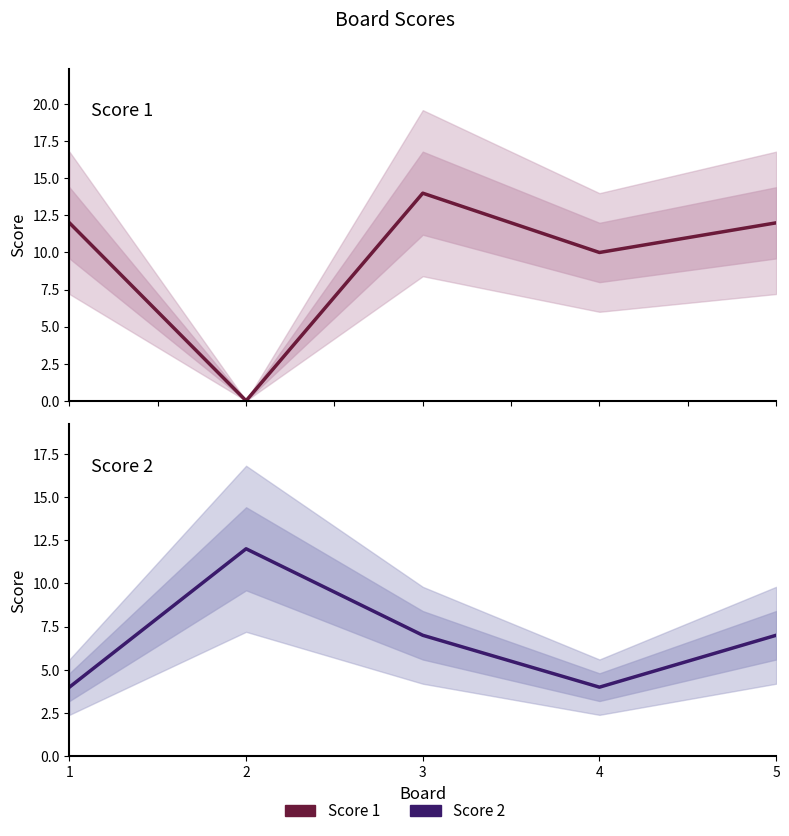

True or false: Score 2 and Score 1 intersect in this chart.

True